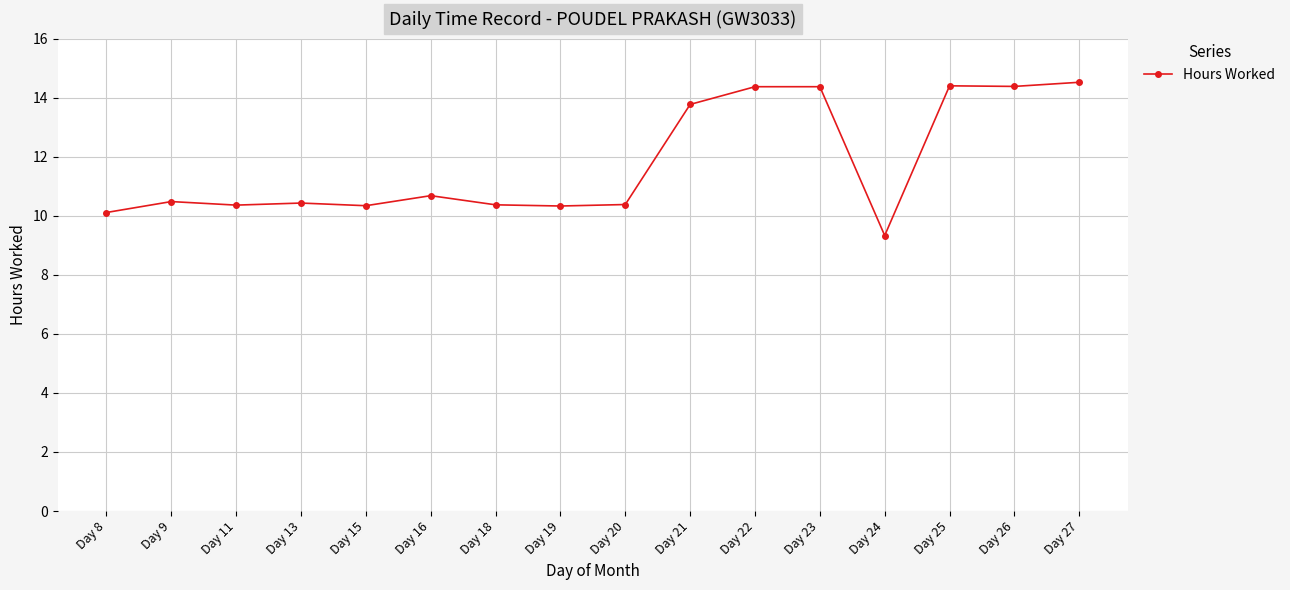

What is the change in value from Day 16 to Day 26?

+3.7